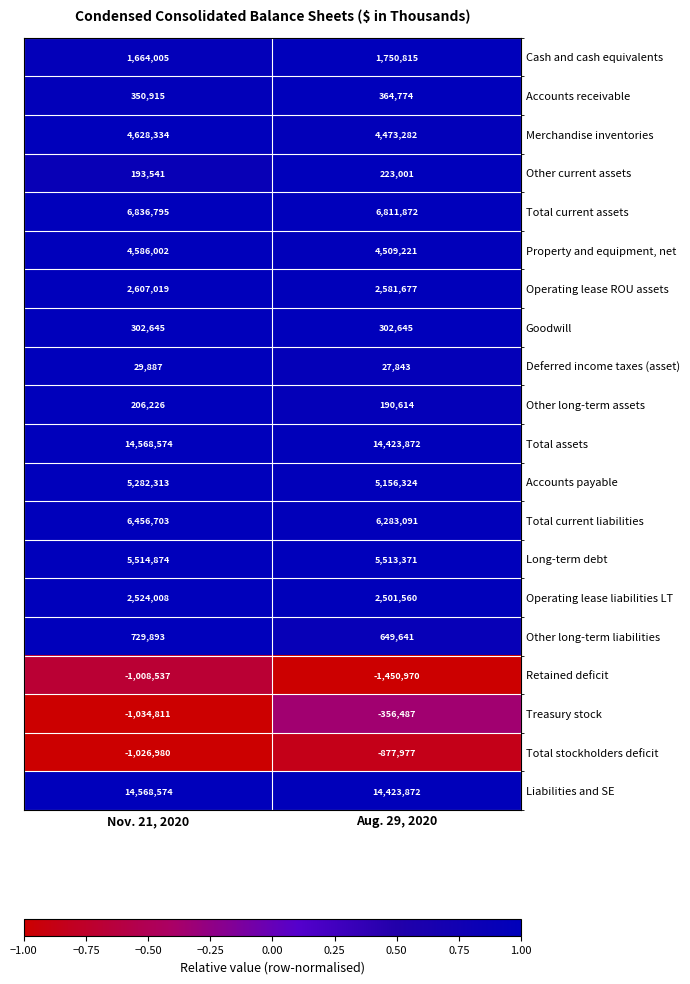

What is the average value of the Operating lease liabilities LT series?

2512784